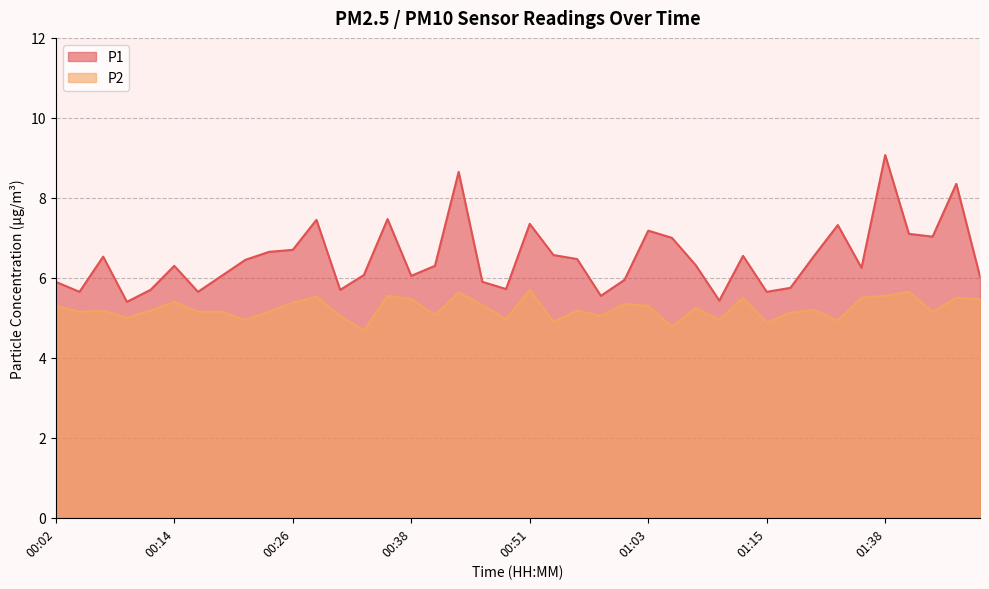

Rank the series at 00:21 from lowest to highest value.

P2, P1